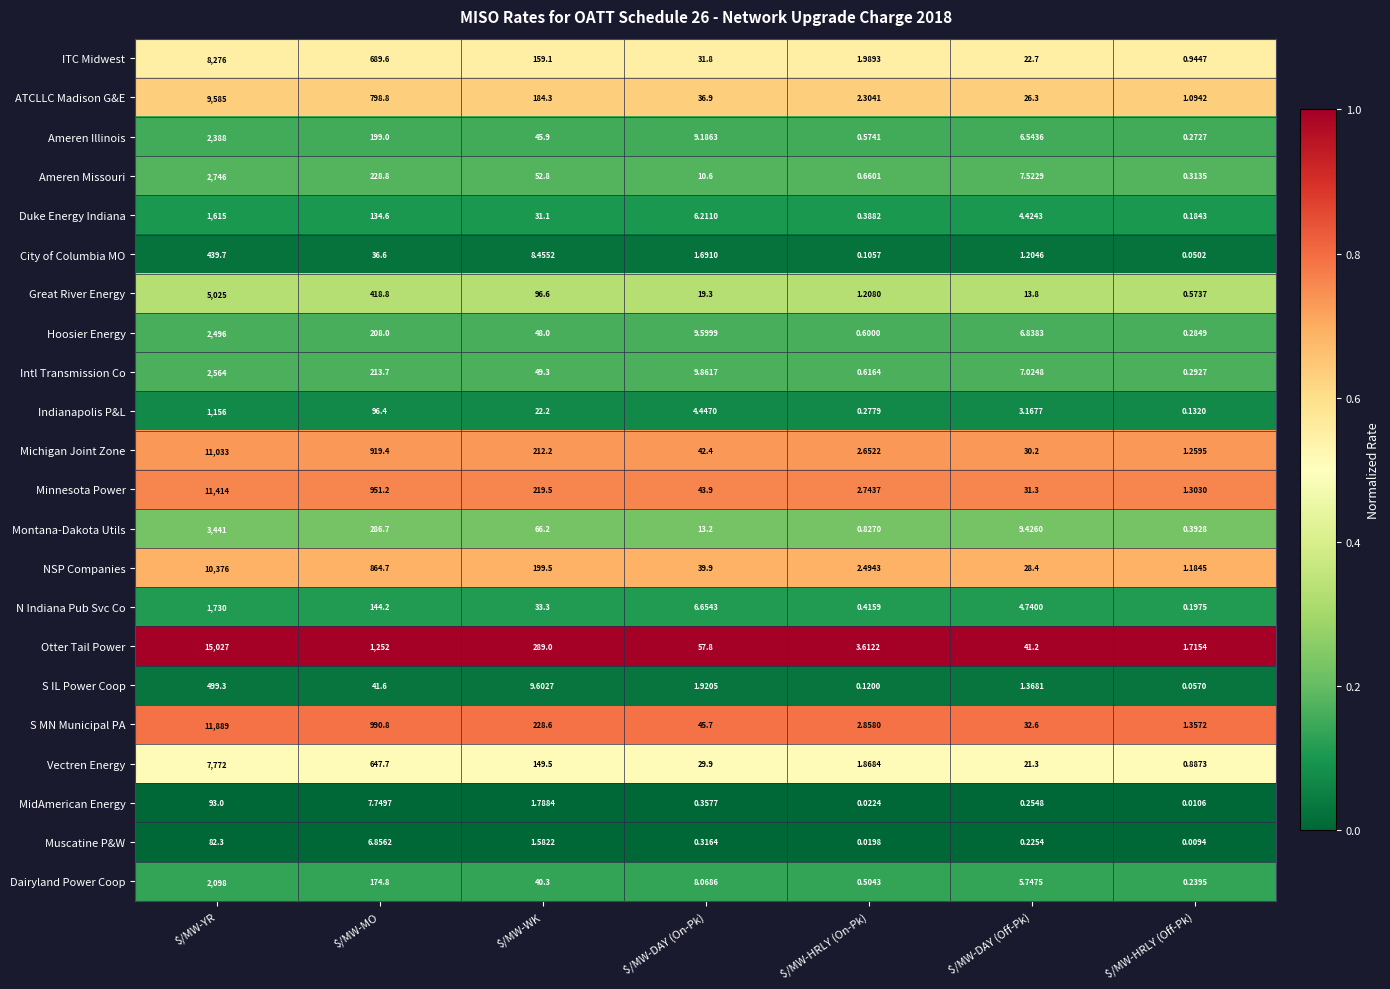

At which category is the sum across all series the highest?

$/MW-YR